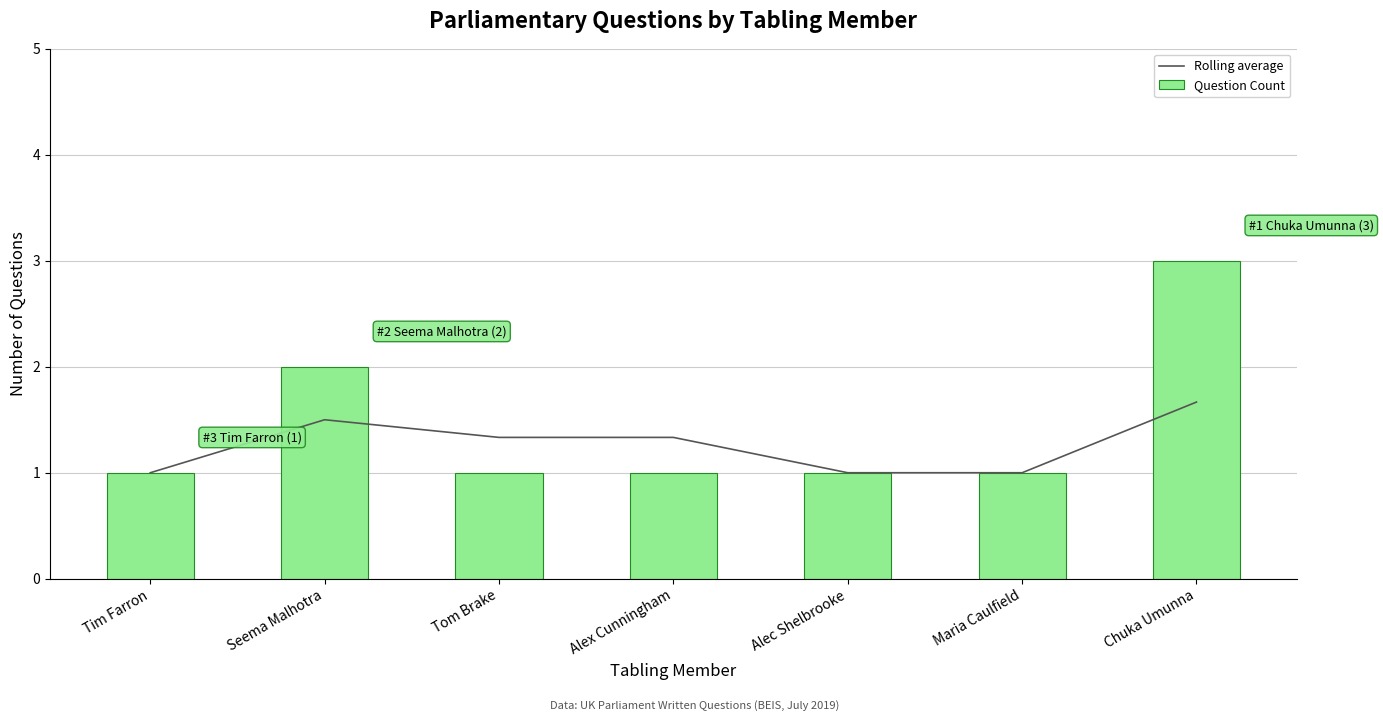

List the labels in order of Rolling average value, smallest first.

Tim Farron, Alec Shelbrooke, Maria Caulfield, Tom Brake, Alex Cunningham, Seema Malhotra, Chuka Umunna